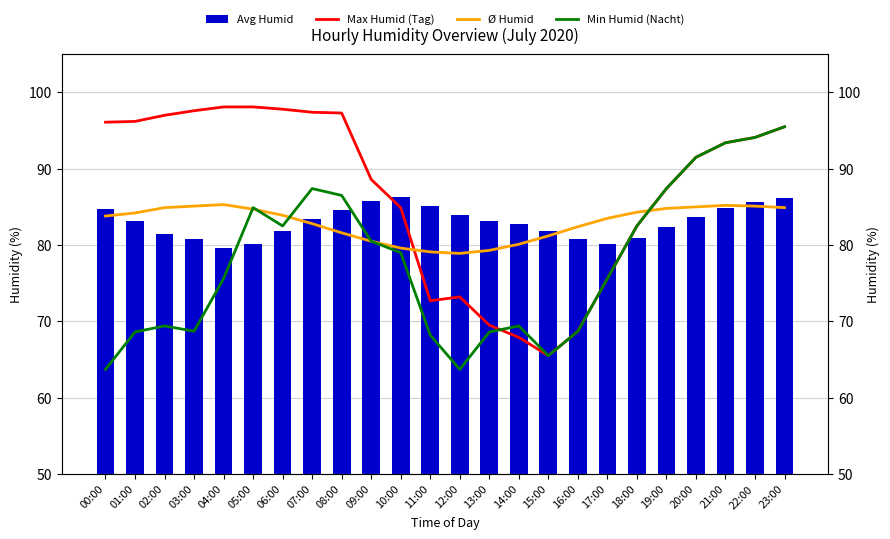

Between 10:00 and 15:00, which is larger?

10:00